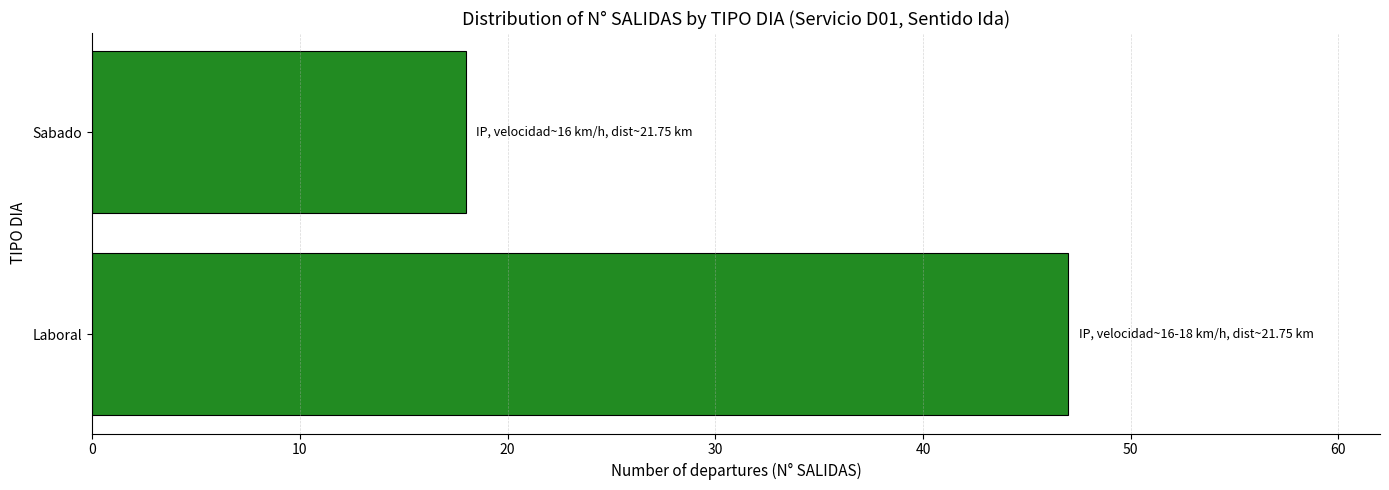

Count the values in the range 18 to 47.

2